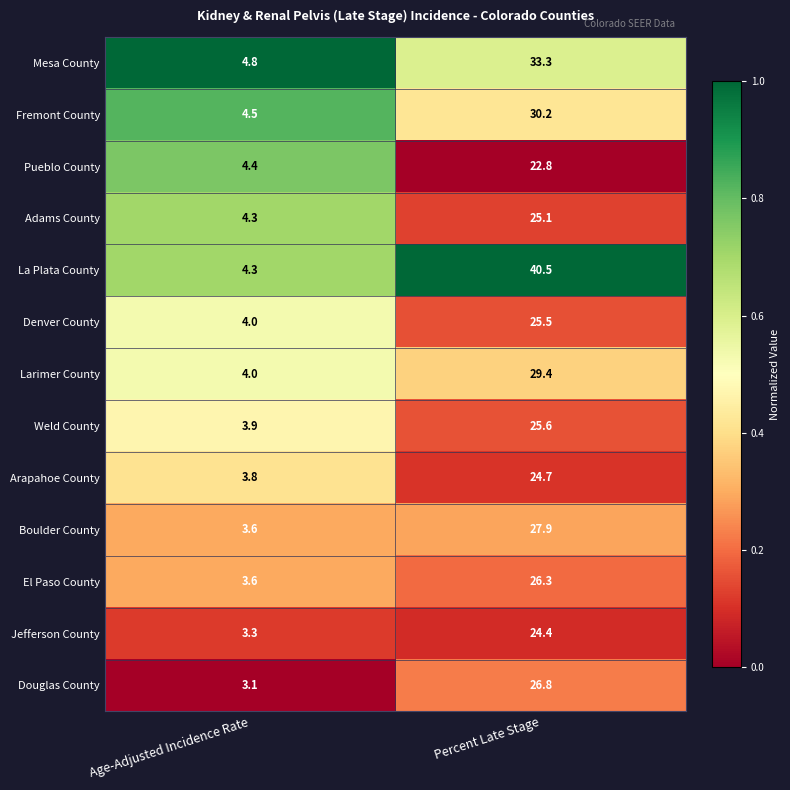

List the series in order of their peak value, lowest first.

Pueblo County, Jefferson County, Arapahoe County, Adams County, Denver County, Weld County, El Paso County, Douglas County, Boulder County, Larimer County, Fremont County, Mesa County, La Plata County